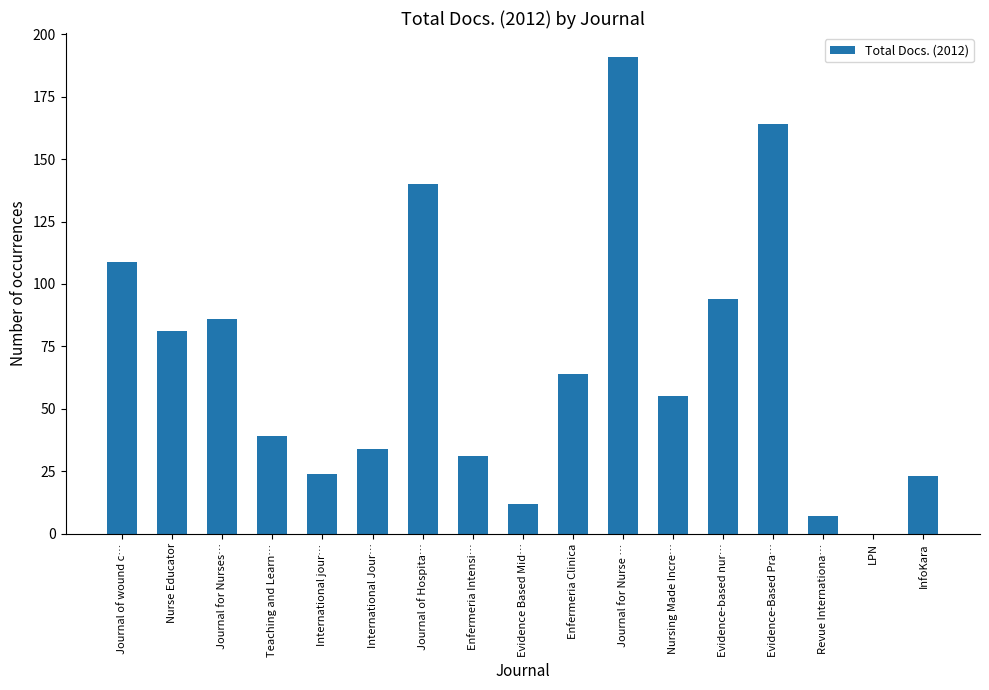

Reading left to right, list all the values displayed in this chart.

109	81	86	39	24	34	140	31	12	64	191	55	94	164	7	0	23